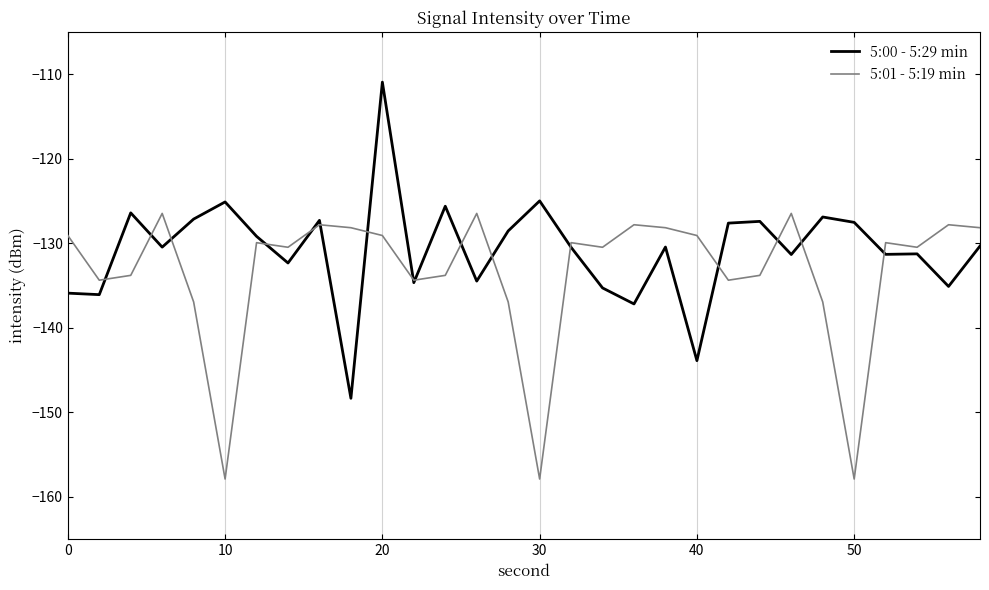

What is the maximum value shown in the chart?

-110.9